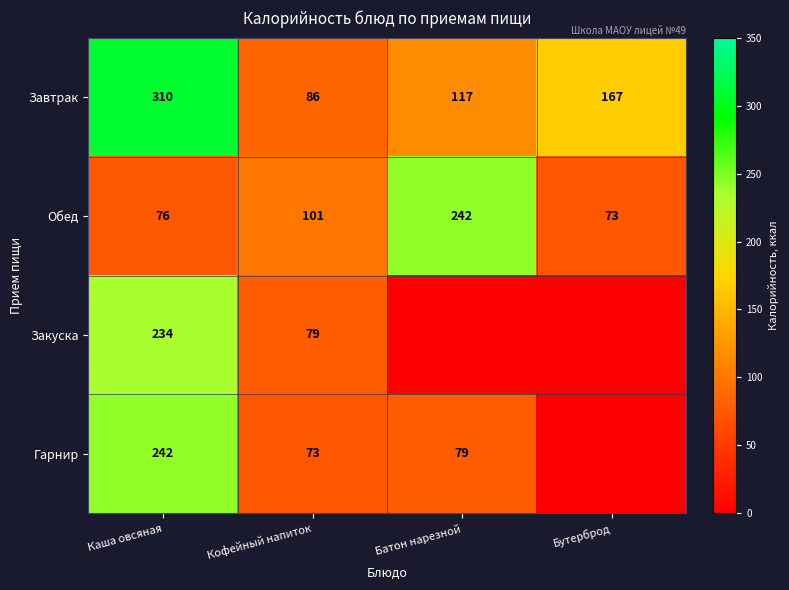

List the labels in order of Завтрак value, smallest first.

Кофейный напиток, Батон нарезной, Бутерброд, Каша овсяная